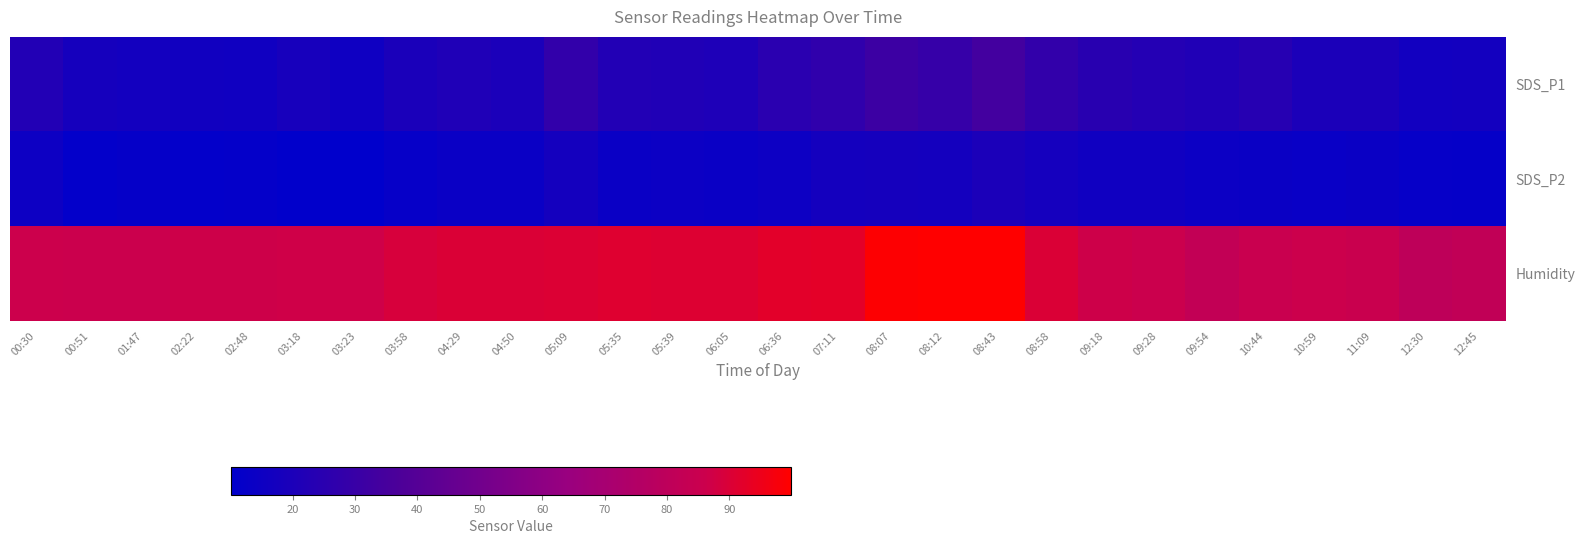

Reading left to right, what are all the values shown in this chart?

SDS_P1: 00:30=22.1	00:51=17.9	01:47=16.8	02:22=16.0	02:48=15.8	03:18=18.3	03:23=15.4	03:58=19.3	04:29=21.2	04:50=19.7	05:09=28.0	05:35=22.1	05:39=21.5	06:05=20.9	06:36=25.1	07:11=27.2	08:07=31.7	08:12=29.1	08:43=33.8	08:58=28.2	09:18=24.5	09:28=23.0	09:54=21.3	10:44=23.7	10:59=20.1	11:09=20.0	12:30=16.7	12:45=16.8
SDS_P2: 00:30=14.9	00:51=11.5	01:47=11.9	02:22=11.3	02:48=11.6	03:18=10.7	03:23=10.1	03:58=12.5	04:29=13.6	04:50=13.7	05:09=17.2	05:35=13.6	05:39=14.4	06:05=13.7	06:36=14.8	07:11=17.2	08:07=17.8	08:12=17.3	08:43=20.1	08:58=17.6	09:18=15.8	09:28=15.9	09:54=14.5	10:44=14.0	10:59=13.5	11:09=14.1	12:30=12.3	12:45=11.9
Humidity: 00:30=86.2	00:51=85.9	01:47=86.0	02:22=86.5	02:48=86.8	03:18=87.0	03:23=87.0	03:58=89.2	04:29=90.2	04:50=90.2	05:09=90.5	05:35=91.2	05:39=90.9	06:05=90.9	06:36=92.3	07:11=92.5	08:07=99.2	08:12=99.5	08:43=99.8	08:58=90.0	09:18=86.5	09:28=86.1	09:54=82.0	10:44=85.0	10:59=86.4	11:09=85.4	12:30=80.3	12:45=81.7